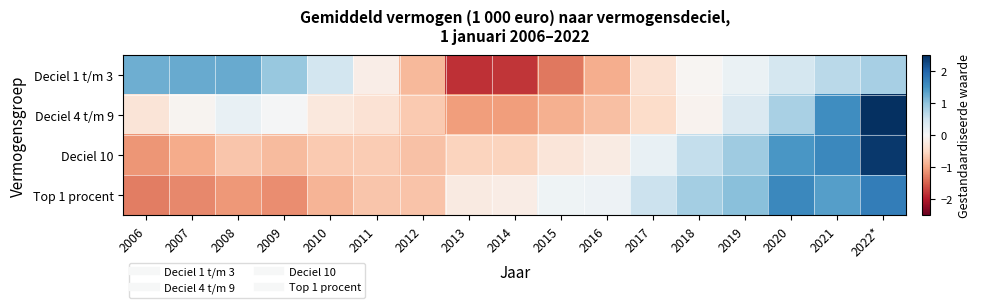

Between 2006 and 2021, which series saw the biggest shift?

Deciel 10